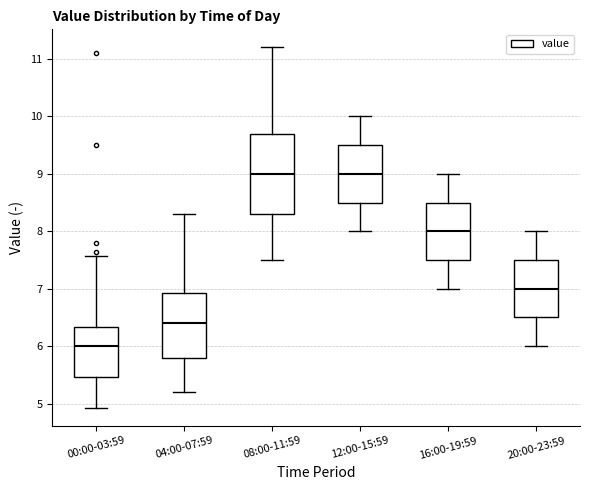

Reading left to right, read every box against the y-axis: the position of its median line, the range the box covers, and the ends of its whiskers. The values are not printed on the chart, so give them approximately, as read against the axis.

00:00-03:59: median 6.0, box 5.5 to 6.3, whiskers 4.9 to 7.6
04:00-07:59: median 6.4, box 5.8 to 6.9, whiskers 5.2 to 8.3
08:00-11:59: median 9.0, box 8.3 to 9.7, whiskers 7.5 to 11.2
12:00-15:59: median 9.0, box 8.5 to 9.5, whiskers 8.0 to 10.0
16:00-19:59: median 8.0, box 7.5 to 8.5, whiskers 7.0 to 9.0
20:00-23:59: median 7.0, box 6.5 to 7.5, whiskers 6.0 to 8.0